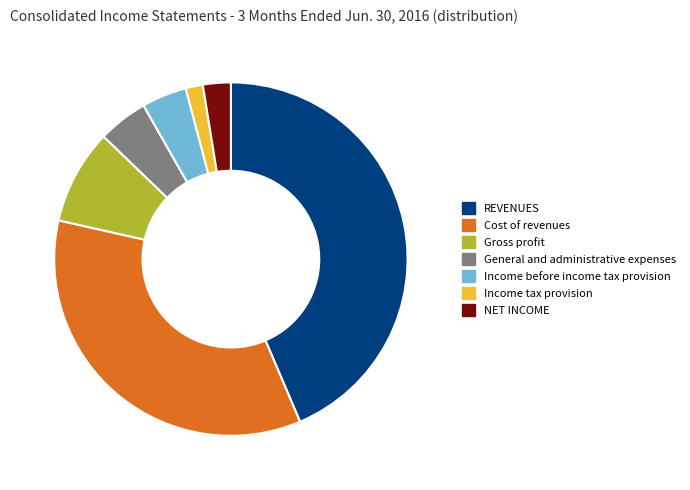

Between Cost of revenues and REVENUES, which is larger?

REVENUES